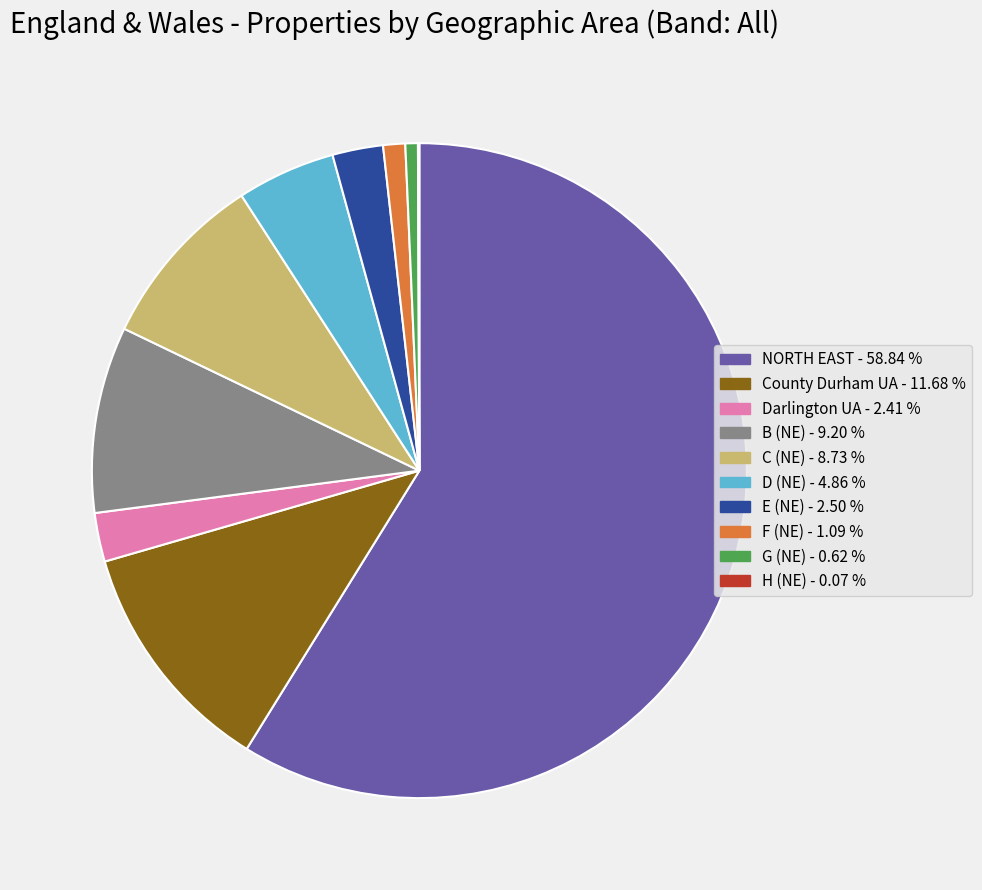

Does any single category account for the majority?

Yes